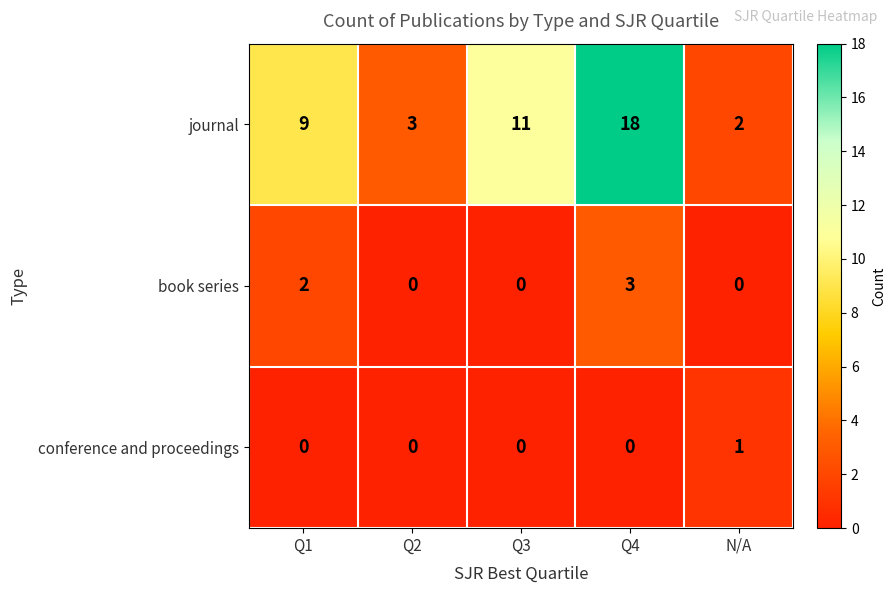

What is the difference between the maximum and minimum values in the book series series?

3